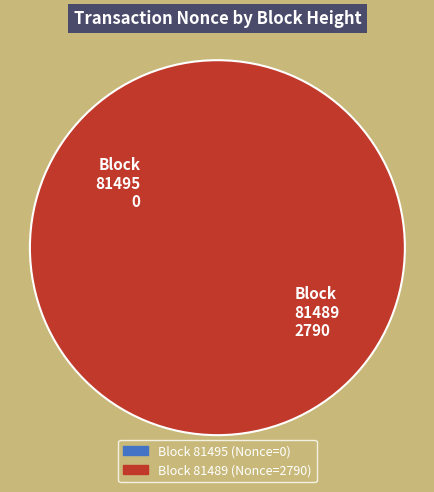

How many segments does this pie chart have?

2